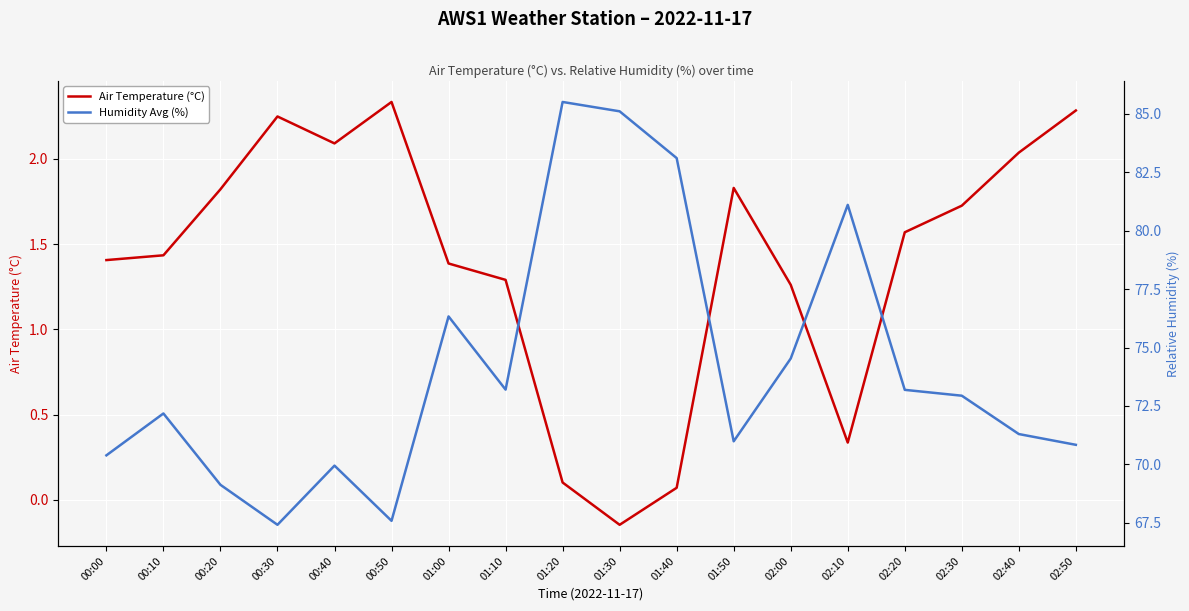

What is the difference between the Air Temperature (°C) values at 01:10 and 01:00?

0.1